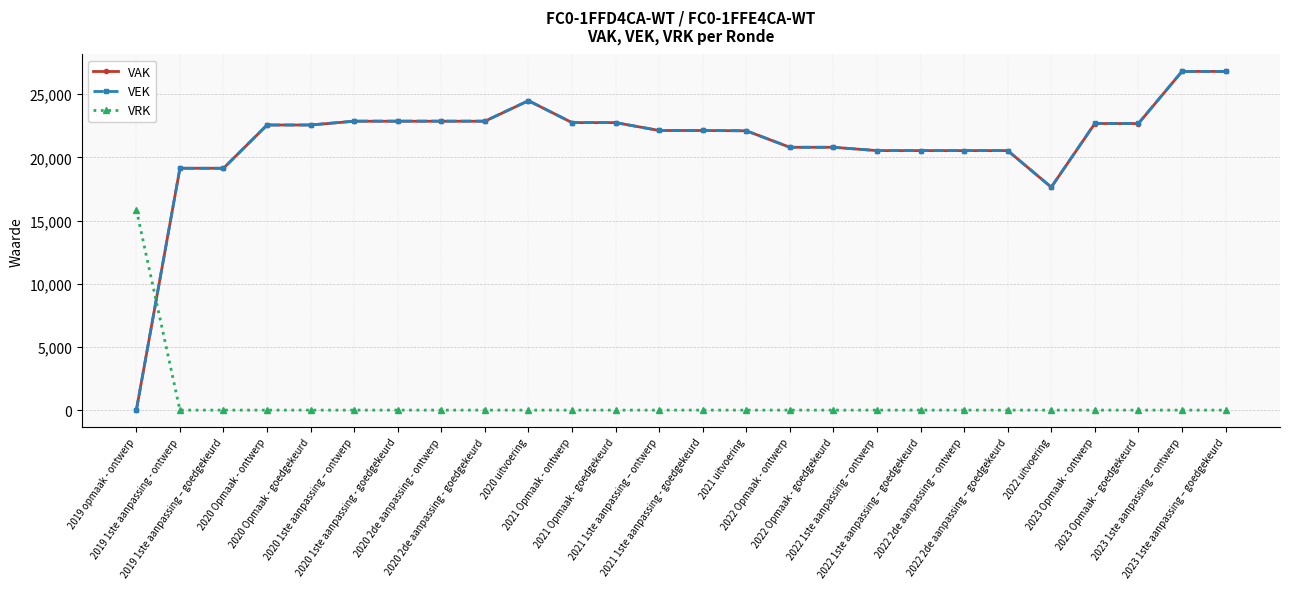

At how many categories does at least one series exceed 21804?

16